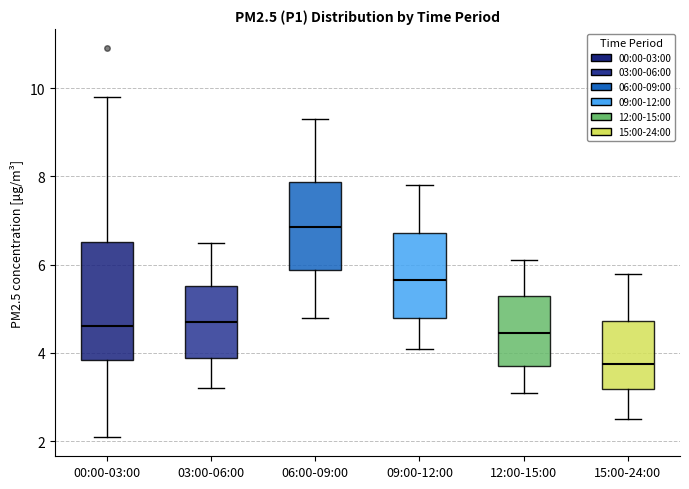

Reading left to right, read every box against the y-axis: the position of its median line, the range the box covers, and the ends of its whiskers. The values are not printed on the chart, so give them approximately, as read against the axis.

00:00-03:00: median 4.6, box 3.8 to 6.6, whiskers 2.2 to 9.8
03:00-06:00: median 4.8, box 3.8 to 5.6, whiskers 3.2 to 6.6
06:00-09:00: median 6.8, box 5.8 to 7.8, whiskers 4.8 to 9.4
09:00-12:00: median 5.6, box 4.8 to 6.8, whiskers 4.2 to 7.8
12:00-15:00: median 4.4, box 3.8 to 5.4, whiskers 3.2 to 6.2
15:00-24:00: median 3.8, box 3.2 to 4.8, whiskers 2.6 to 5.8